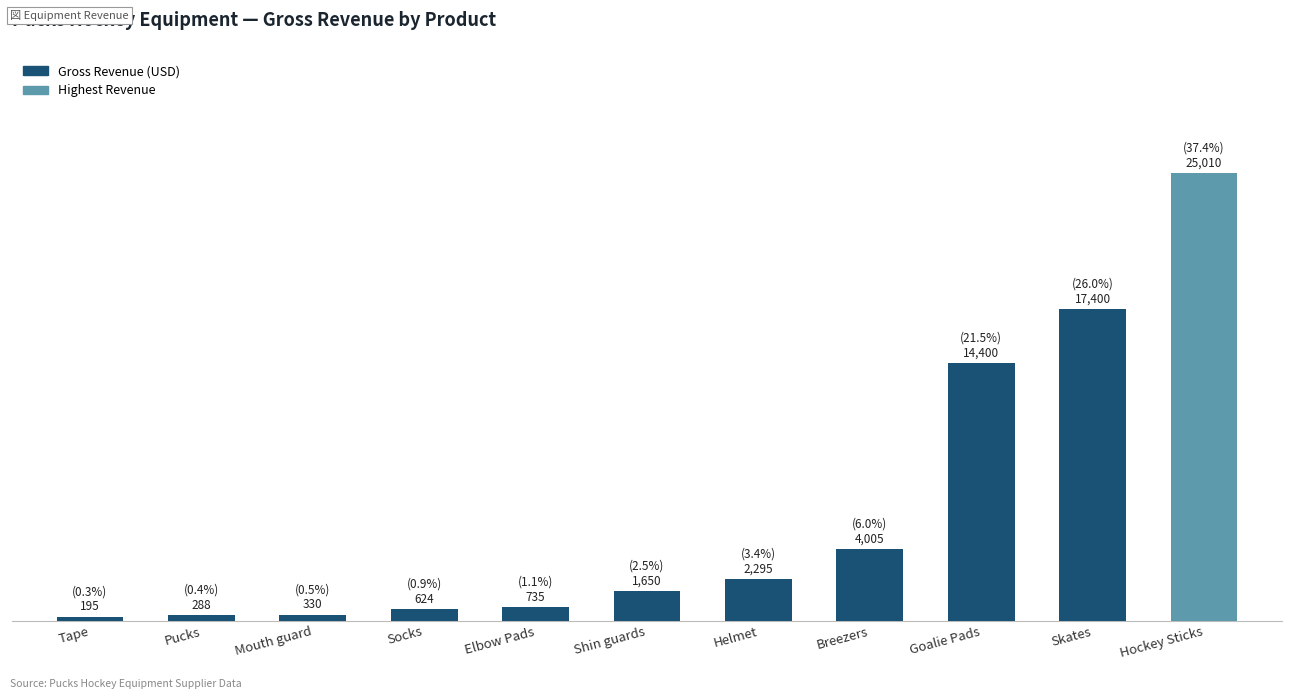

How many data points does each series have?

11